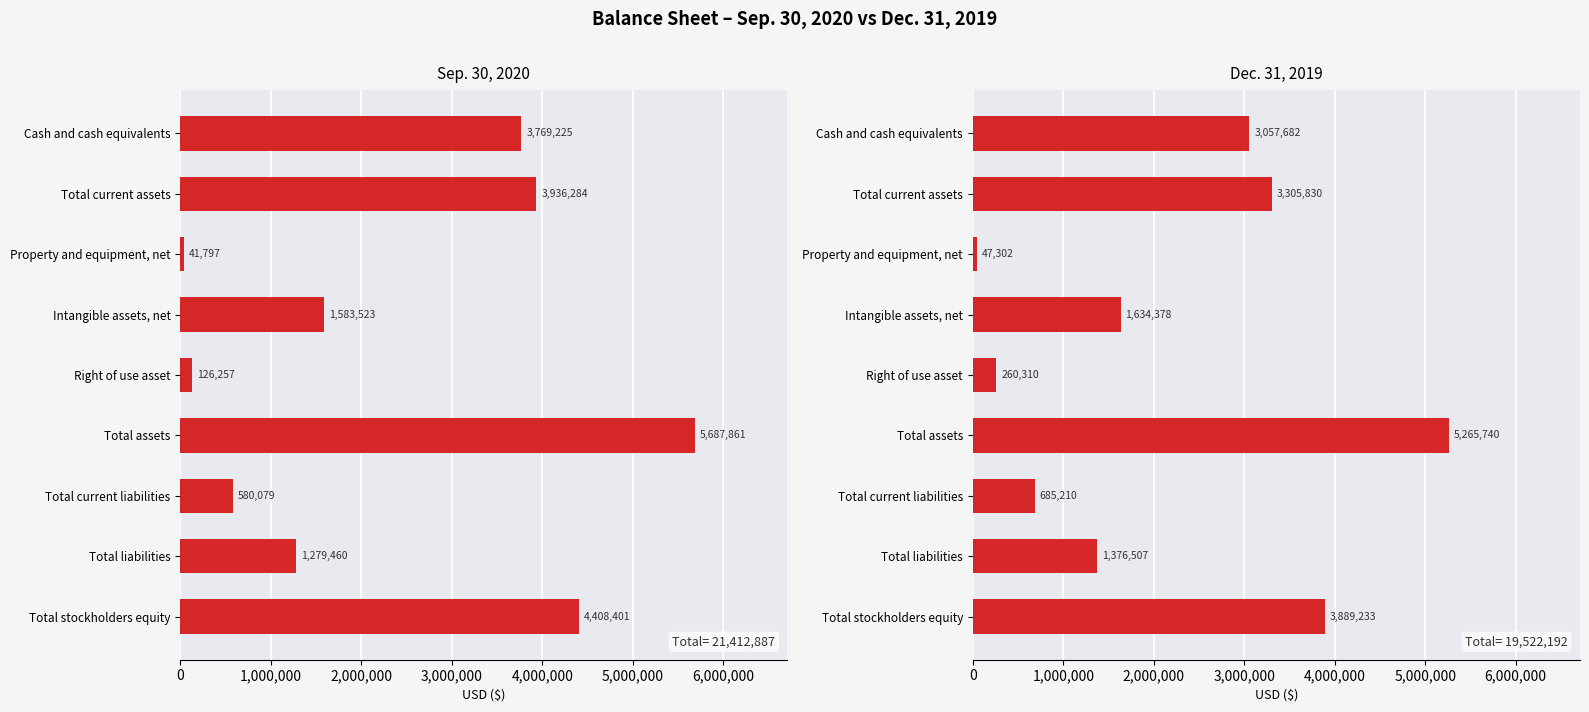

True or false: Dec. 31, 2019 has a value of 3057682 at 0.

True